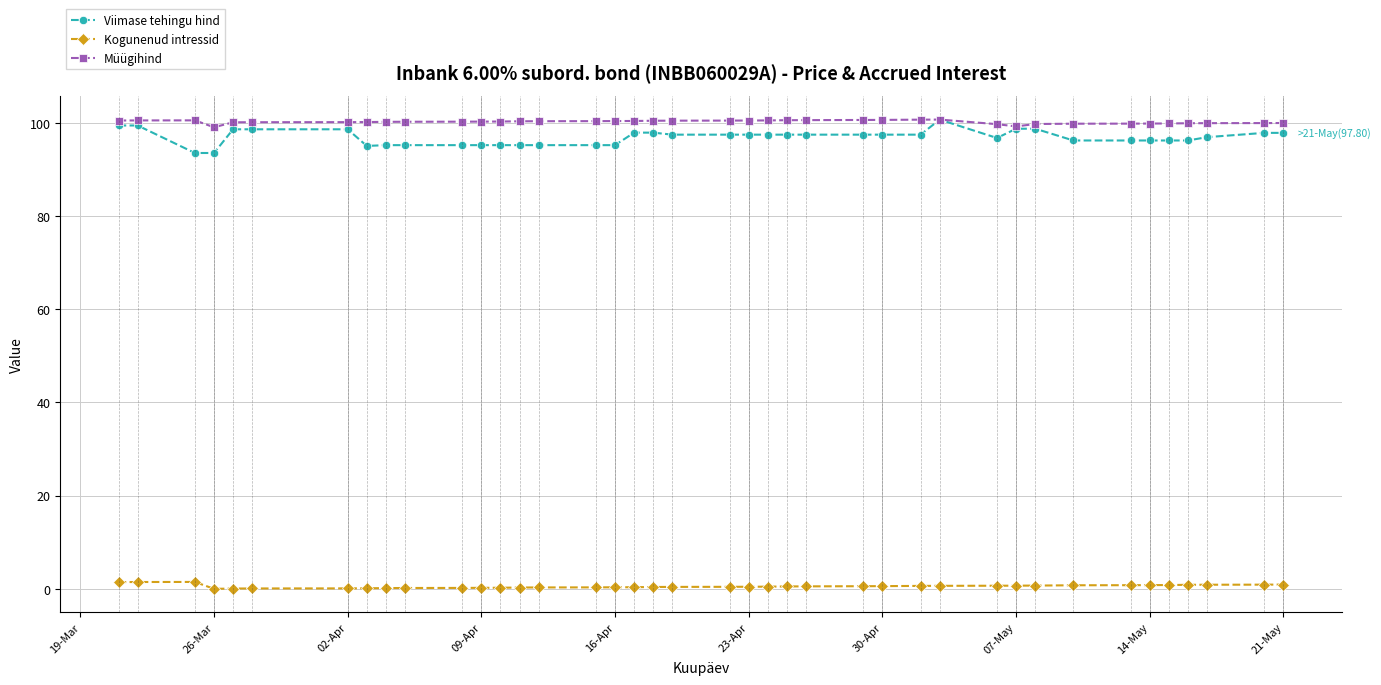

At how many categories does at least one series exceed 37?

40